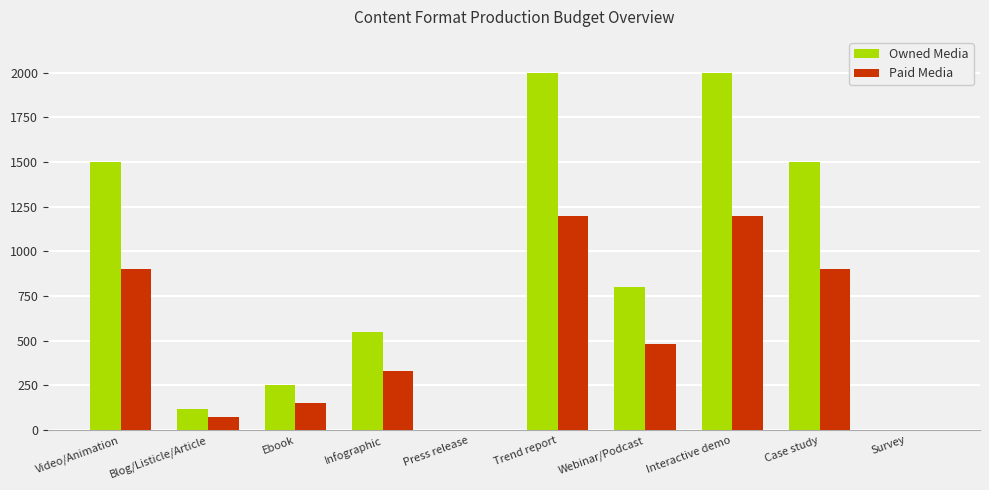

Which series has the largest total across all categories?

Owned Media